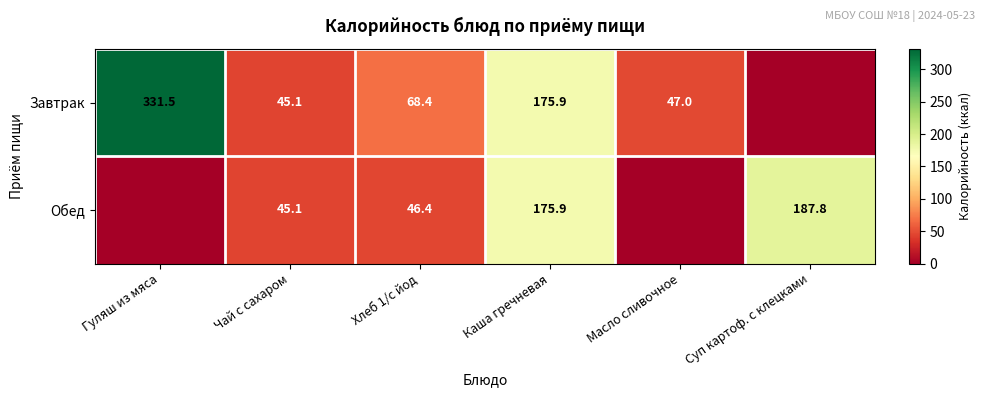

At Хлеб 1/с йод, list the series in order from smallest to largest.

Обед, Завтрак